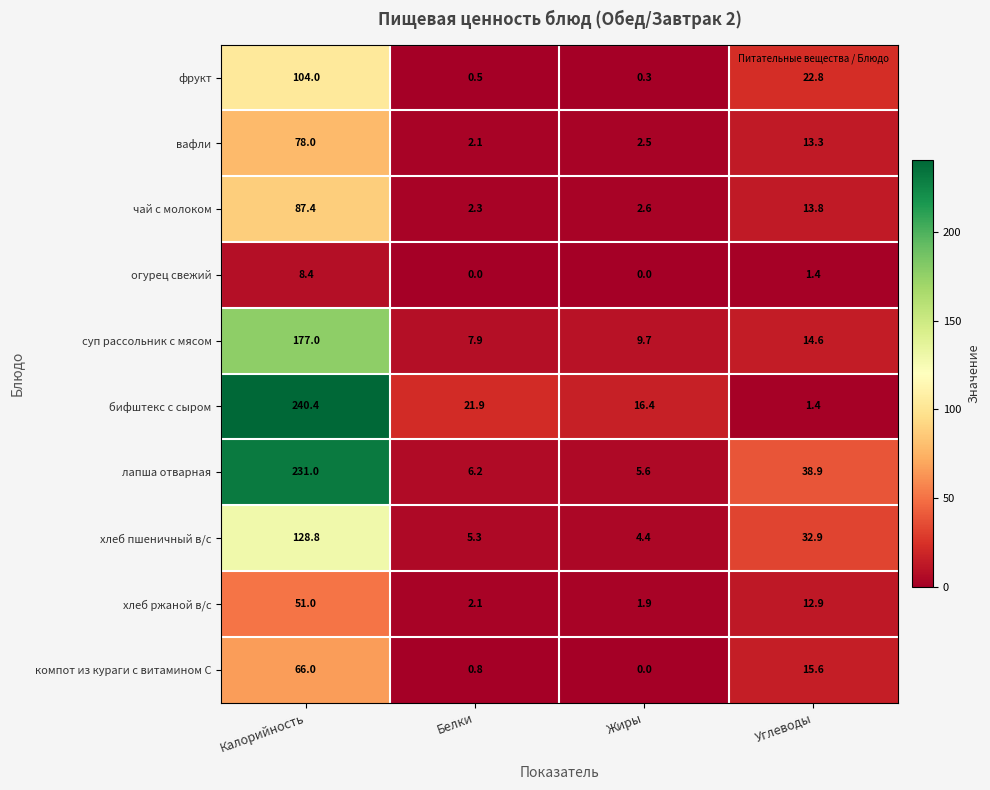

What is the total value across all series at Жиры?

43.4